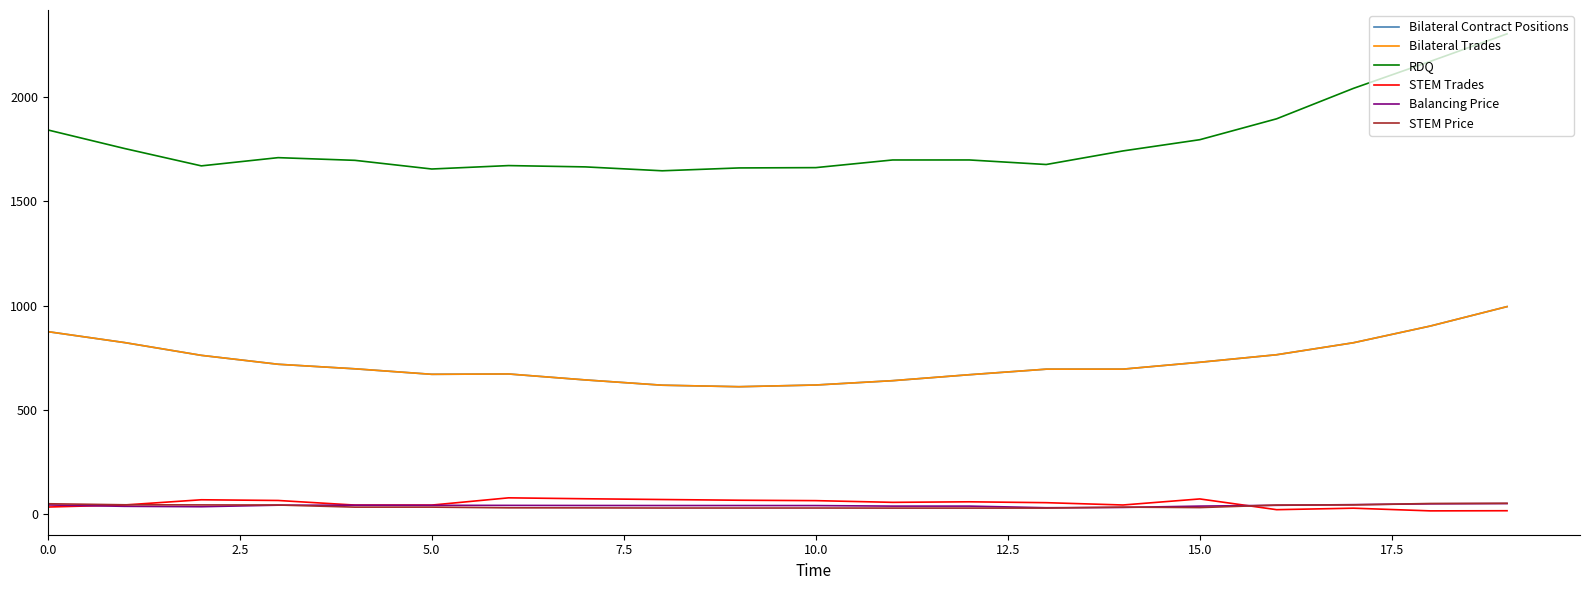

What is the label of the 16th point from the left?

15